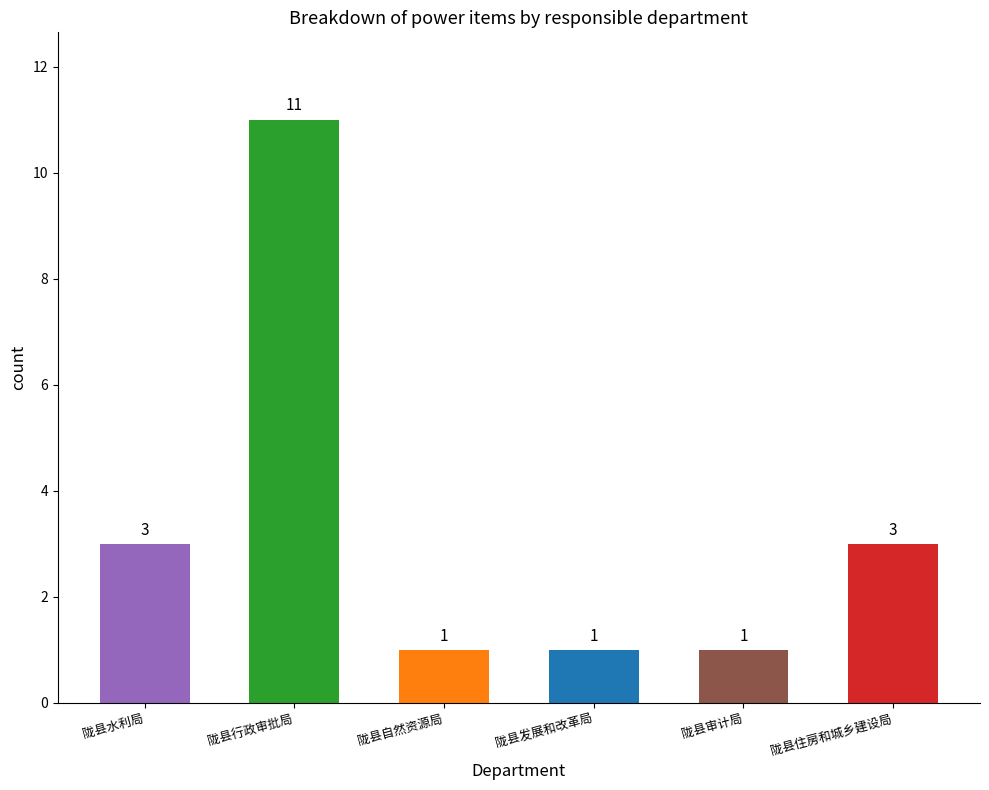

At which category does the chart reach its peak across all series?

陇县行政审批局